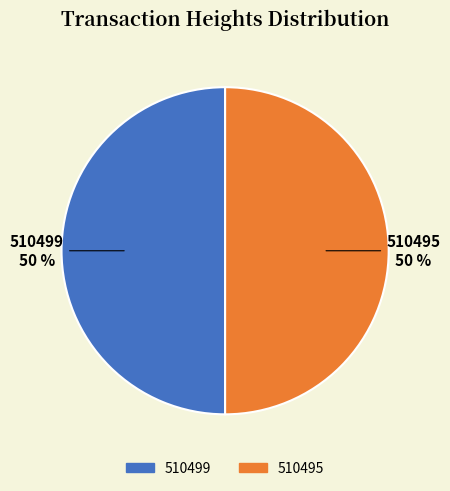

Is it true that 510499 is 45% of the pie?

False